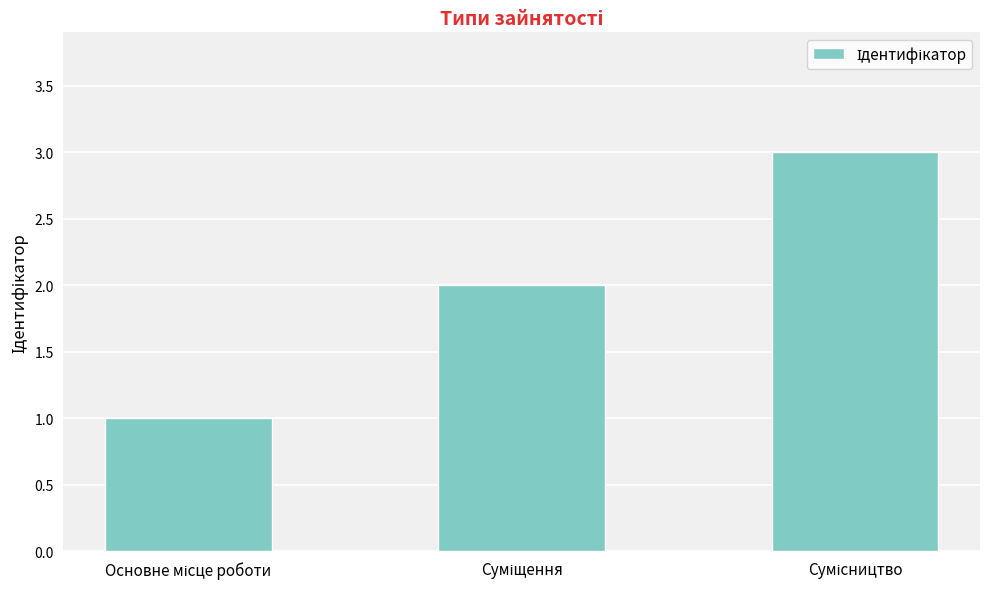

What is the value of the 3rd bar from the left?

3